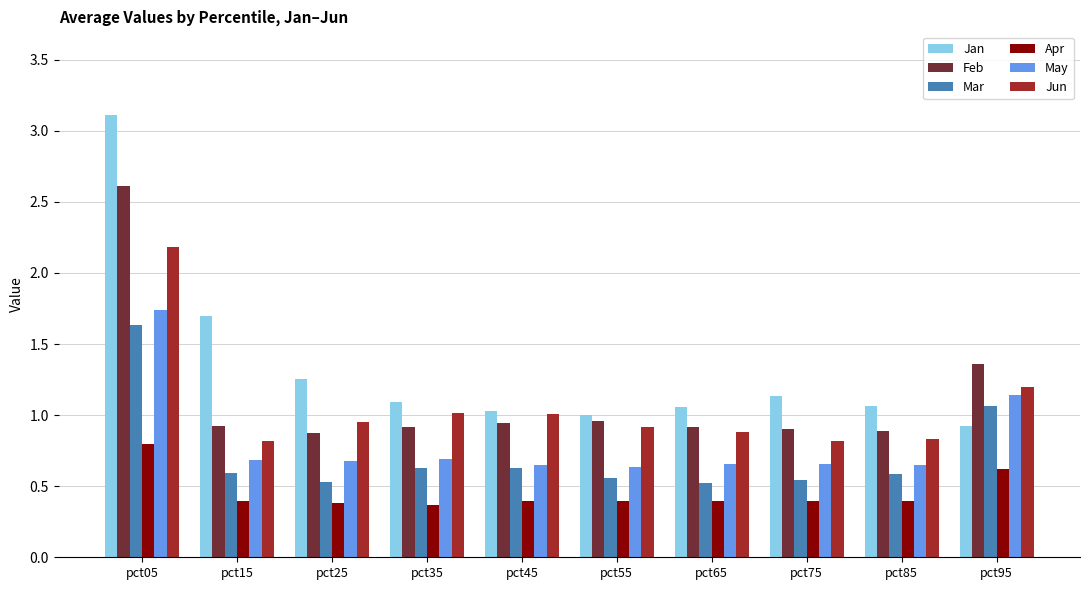

The Apr series shows 0.7 at pct45. True or false?

False